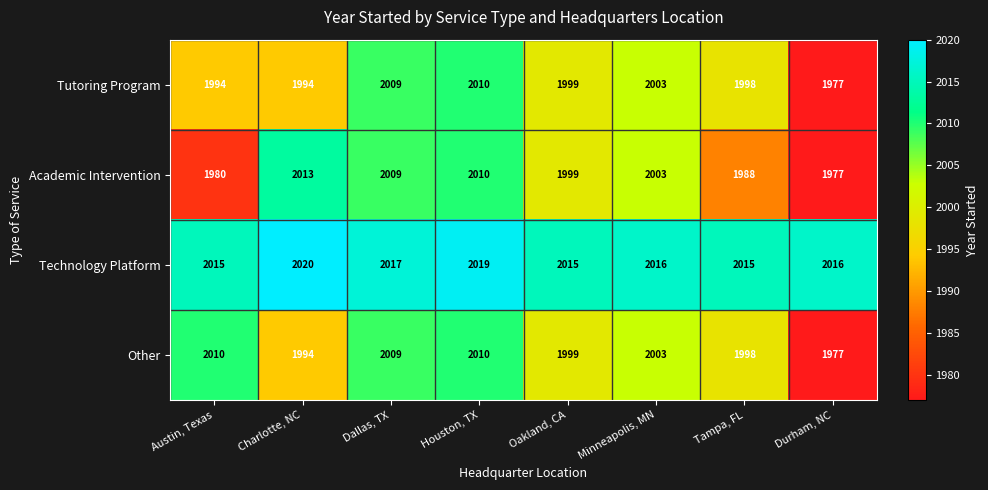

Is it true that Technology Platform equals 764 at Austin, Texas?

False